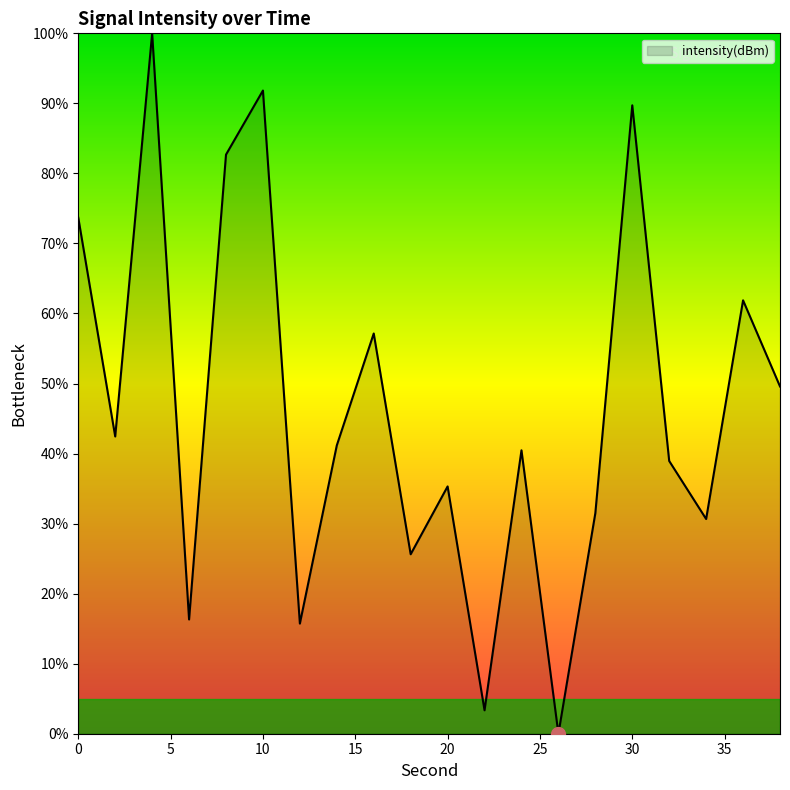

How many lines are shown in the chart?

1